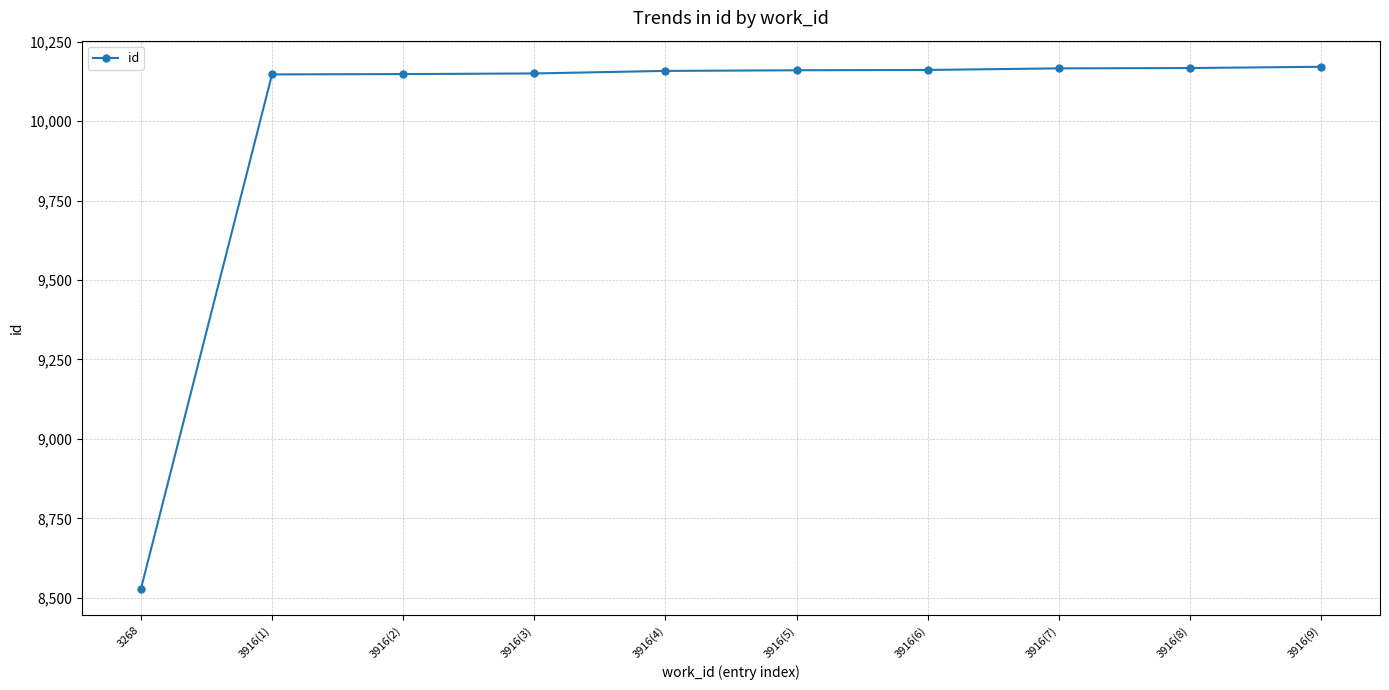

What is the greatest value displayed?

10171